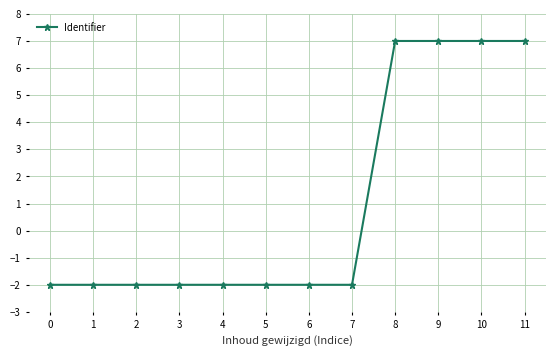

How many data points does each series have?

12